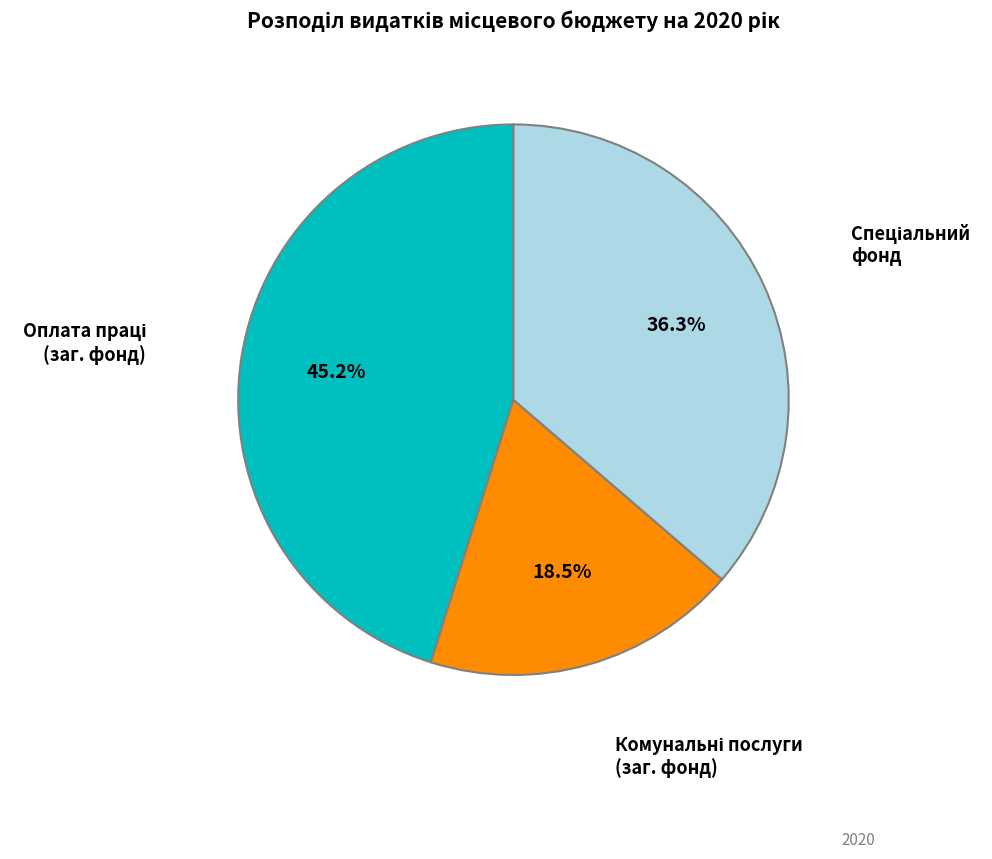

Is there any slice that represents more than half of the pie?

No